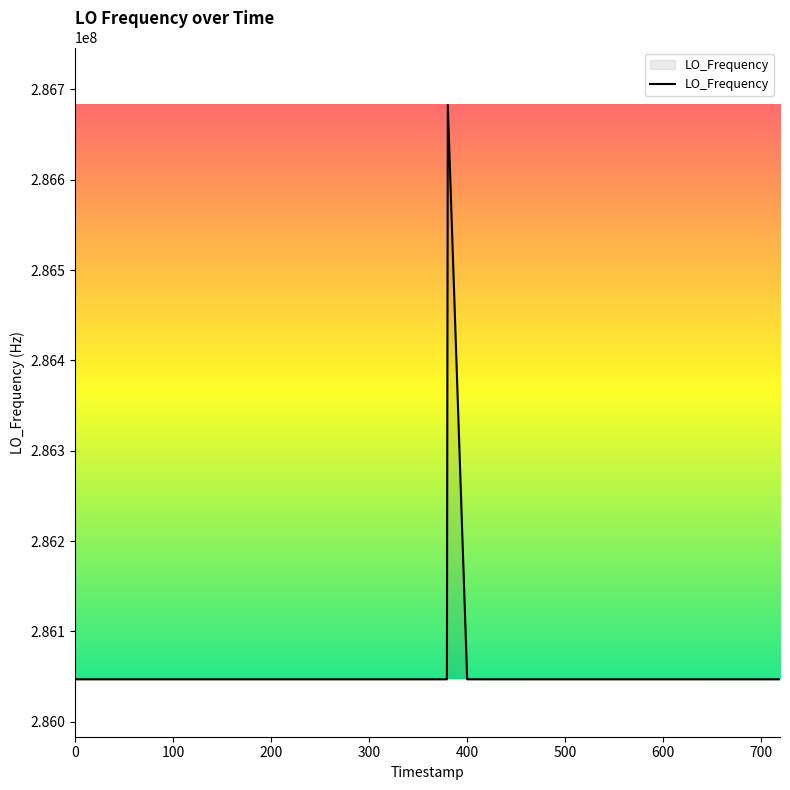

What is the greatest value displayed?

286682707.2